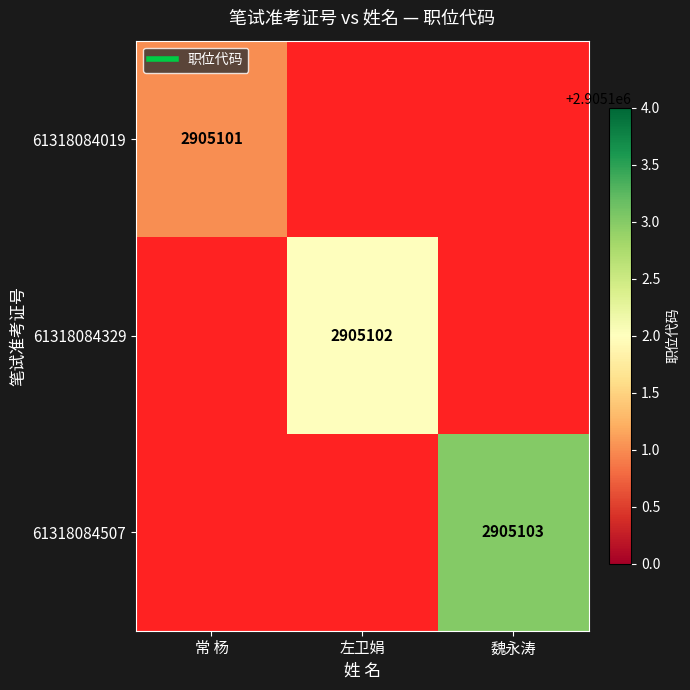

True or false: 61318084329 has a value of 0.0 at 魏永涛.

True